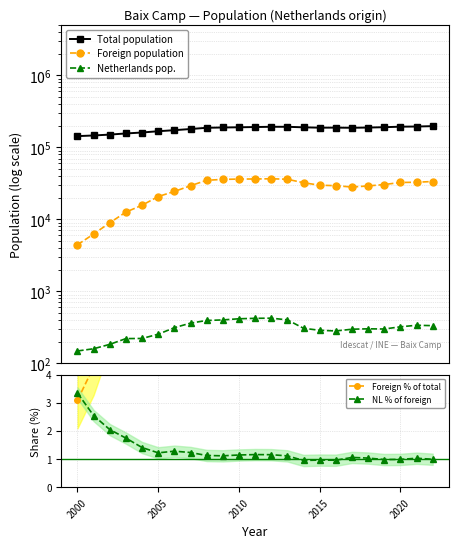

What position from the left is 2020?

21